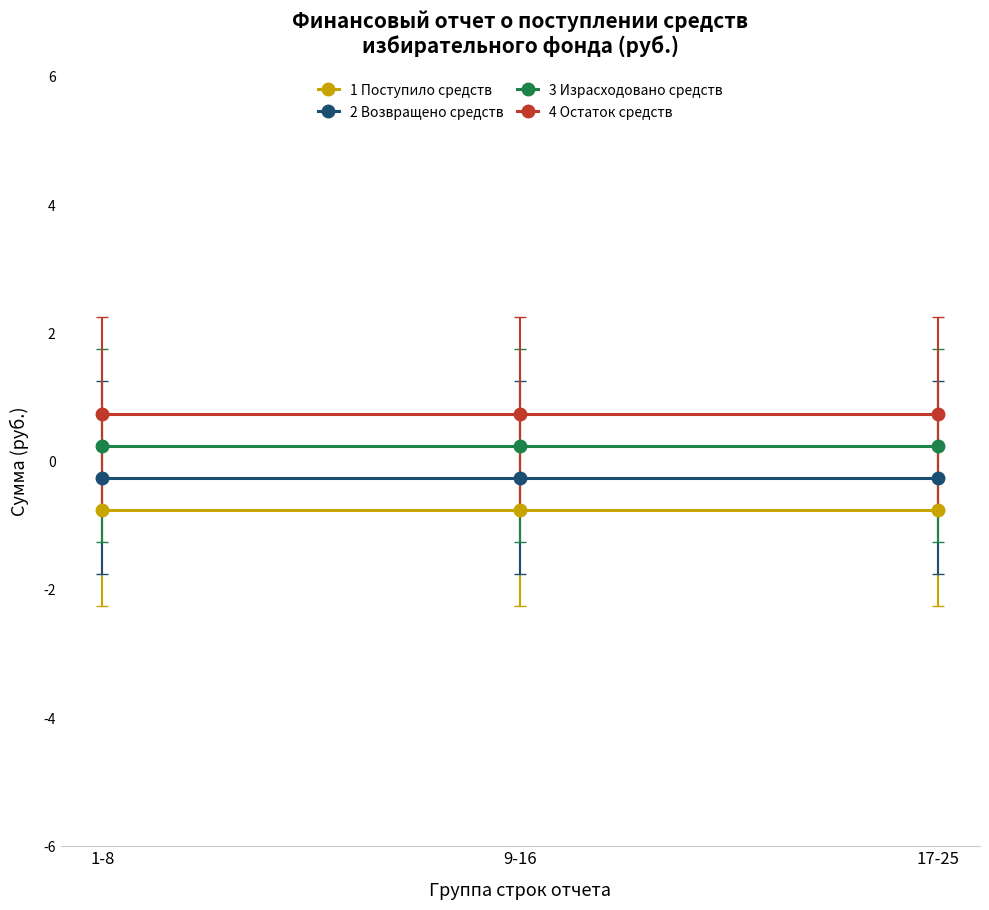

What are all the series names shown in the legend?

1 Поступило средств, 2 Возвращено средств, 3 Израсходовано средств, 4 Остаток средств